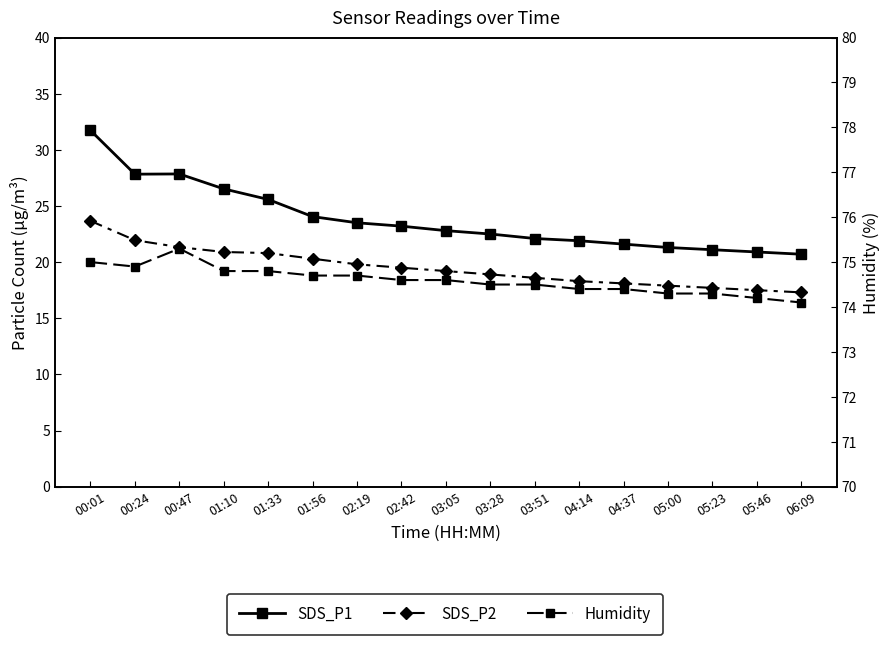

Which series changed the most between 03:28 and 04:37?

SDS_P1